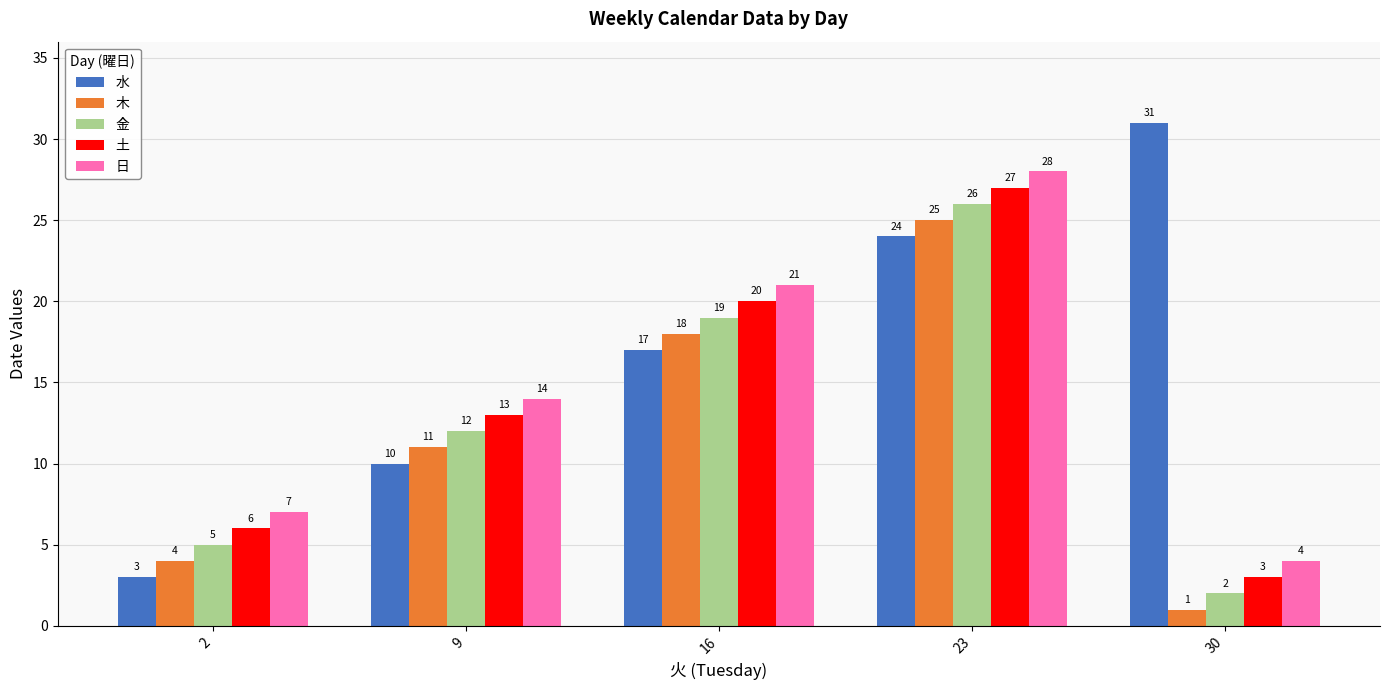

Reading right to left, what are all the values shown in this chart?

水: 31	24	17	10	3
木: 1	25	18	11	4
金: 2	26	19	12	5
土: 3	27	20	13	6
日: 4	28	21	14	7